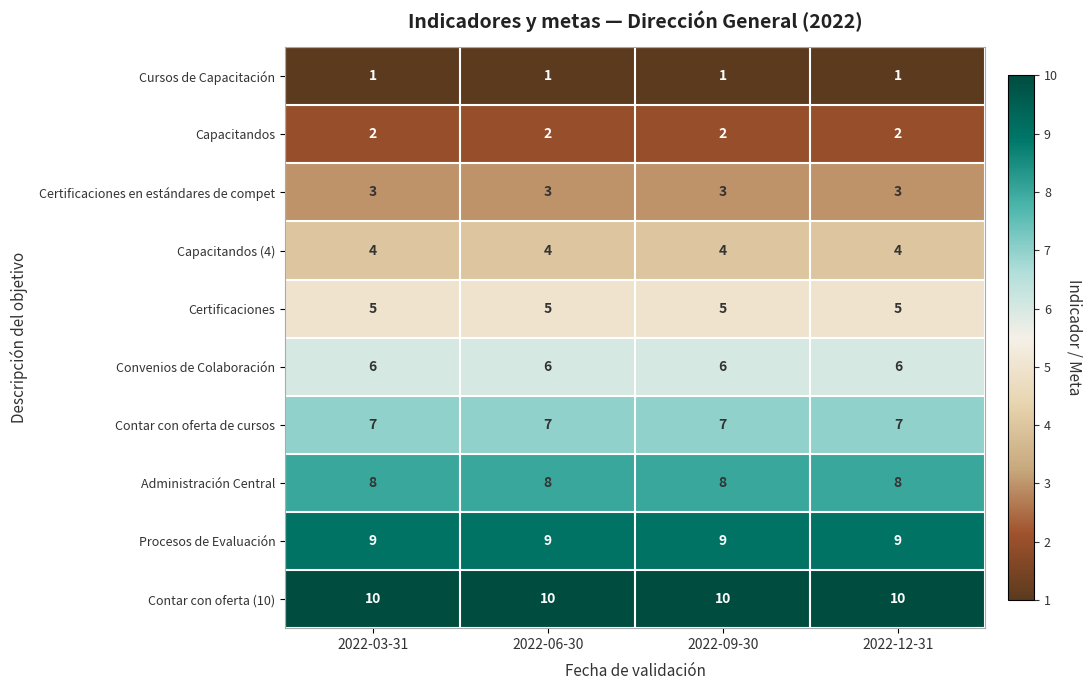

At how many categories does at least one series exceed 1?

4